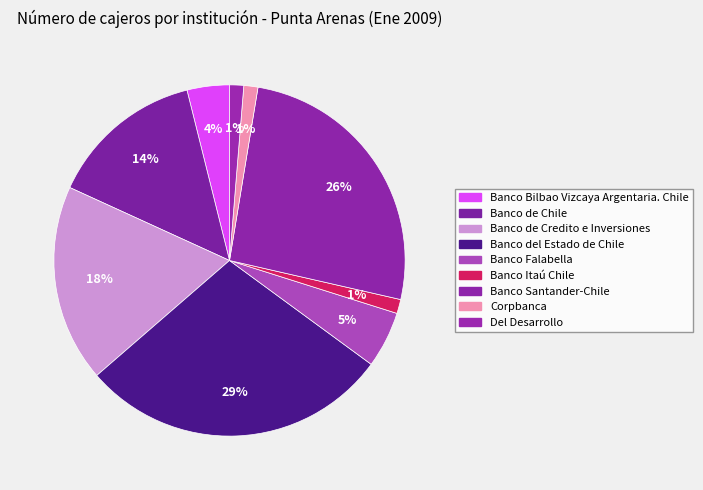

What portion of the pie excludes Banco de Credito e Inversiones?

81.8%